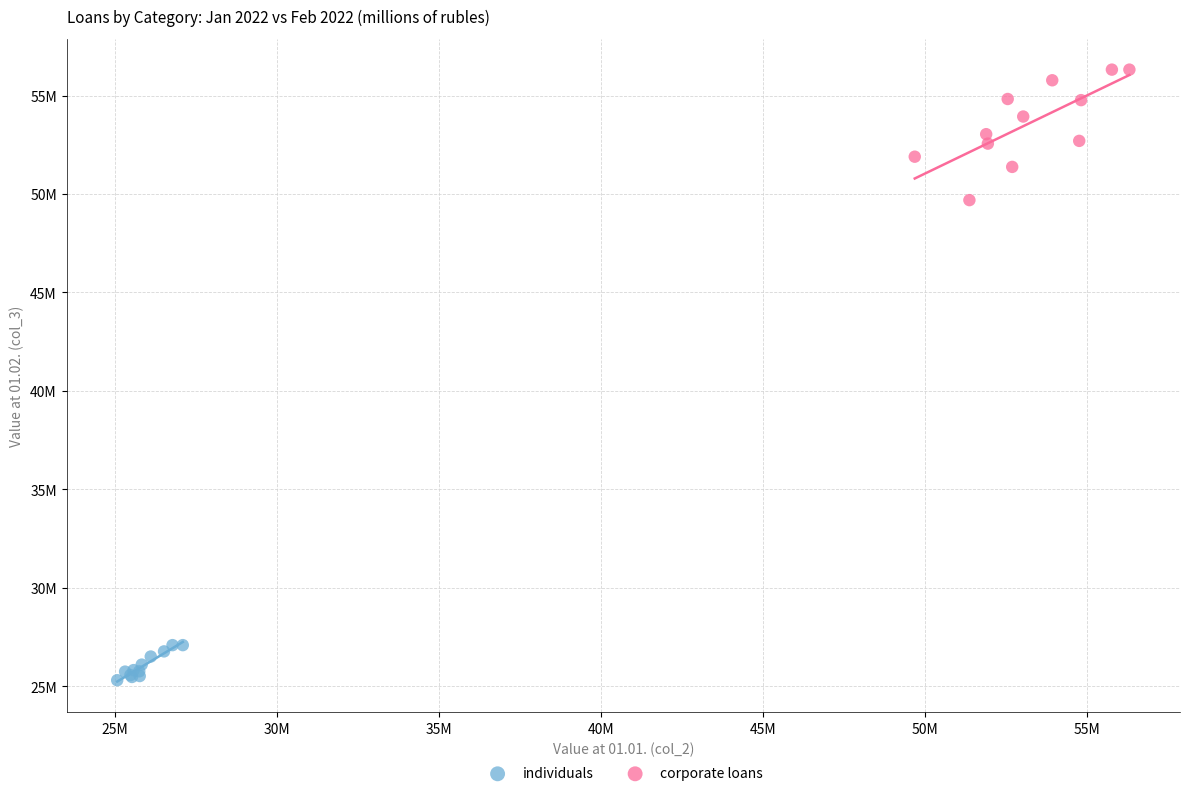

What are all the series names shown in the legend?

individuals, corporate loans